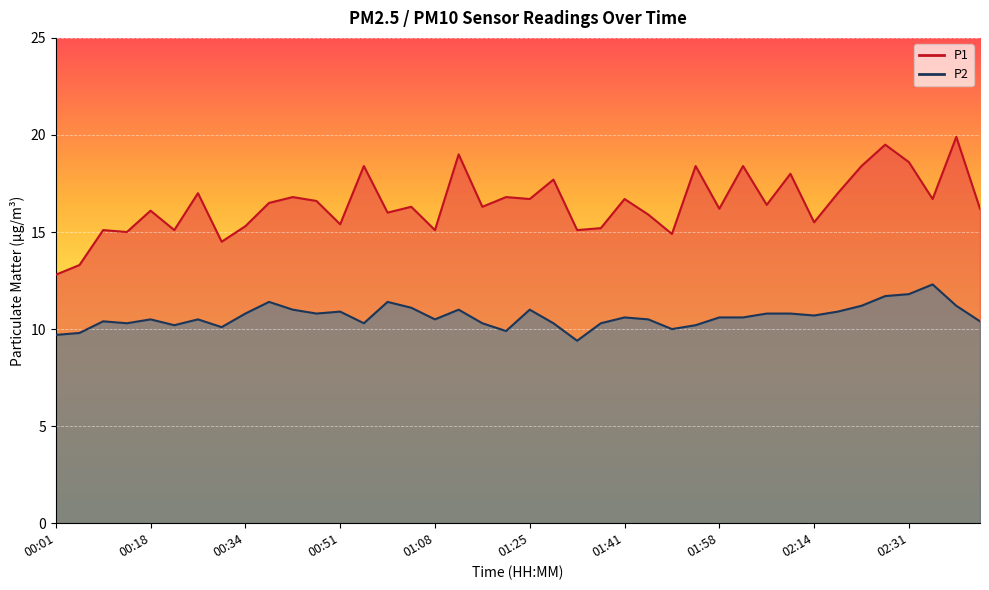

True or false: P1 and P2 intersect in this chart.

False